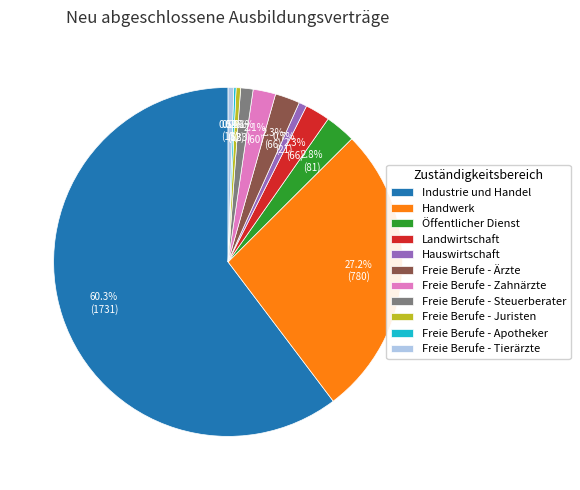

Is it true that Freie Berufe - Zahnärzte is 2% of the pie?

True